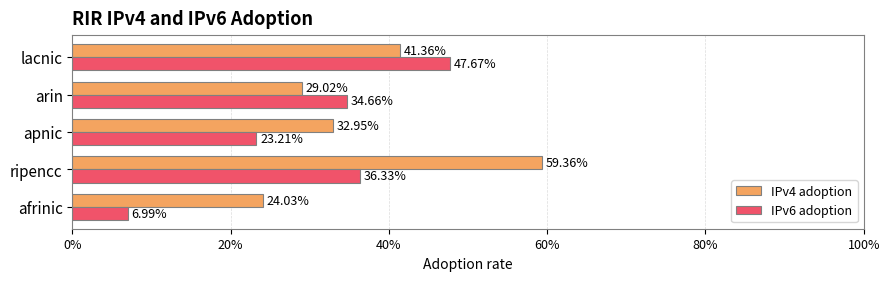

What are all the series names shown in the legend?

IPv4 adoption, IPv6 adoption